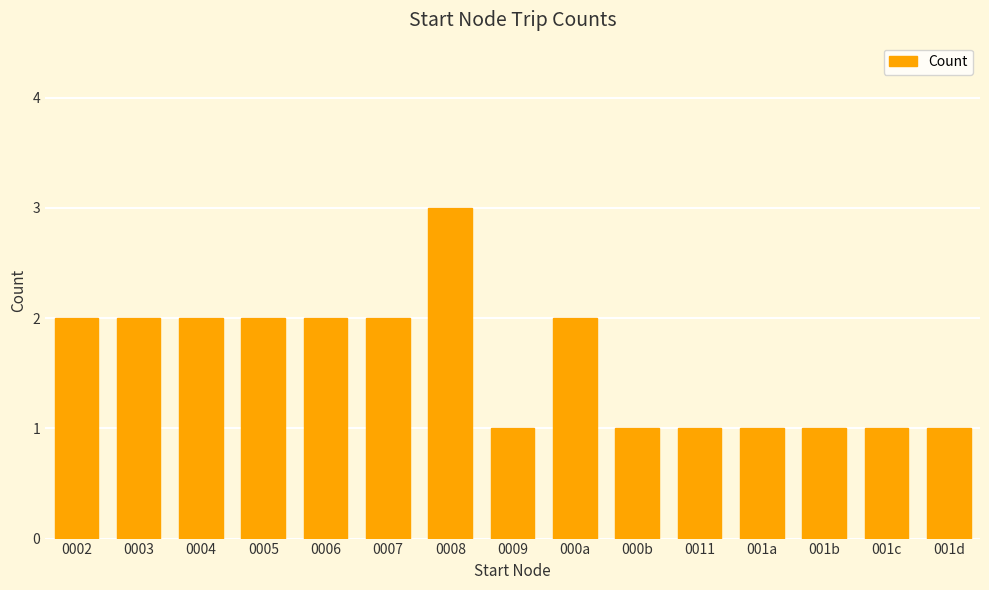

What is the label of the 9th bar from the left?

000a